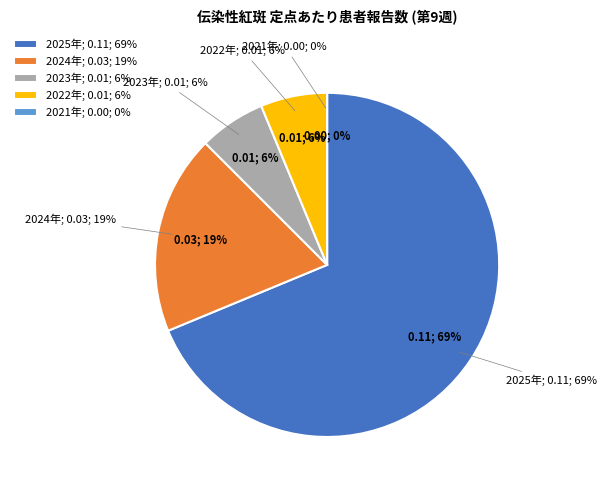

How many slices are in this pie chart?

5